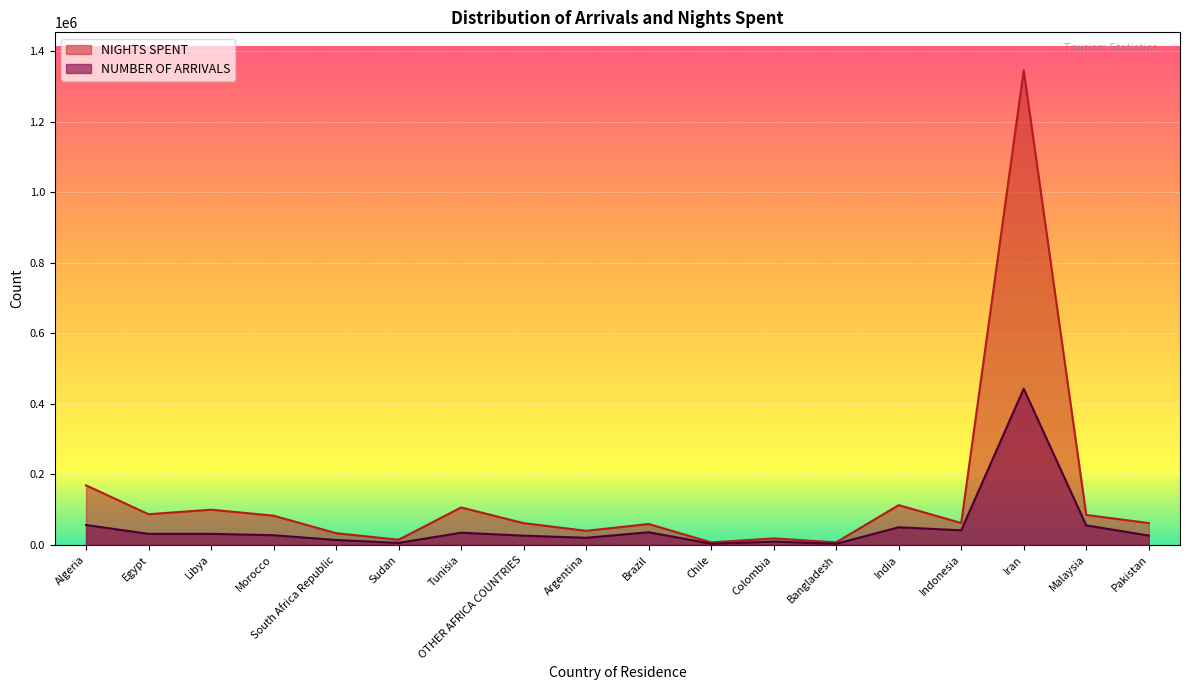

List the series in order of their peak value, lowest first.

NUMBER OF ARRIVALS, NIGHTS SPENT